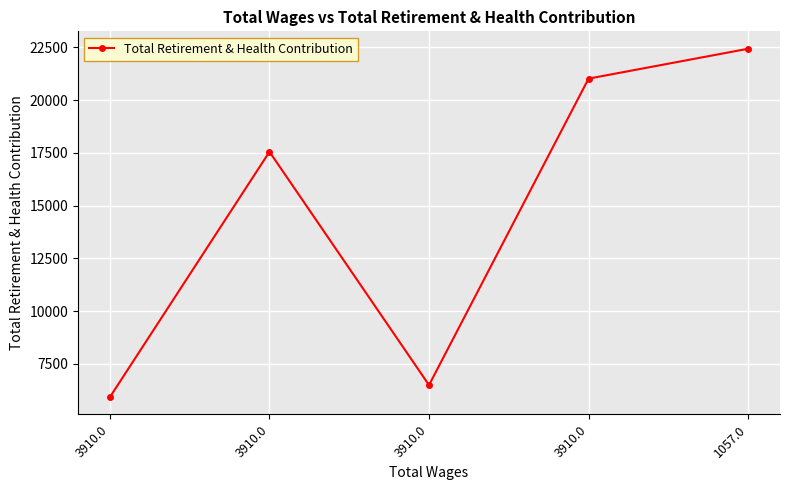

Count the number of categories in the chart.

5